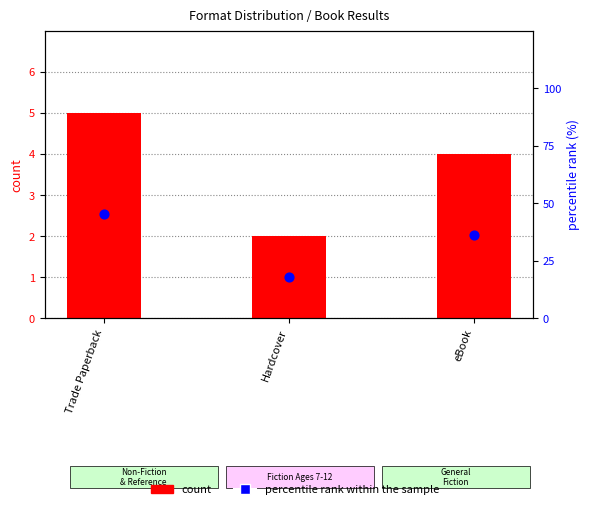

Which series contains the highest Y value?

percentile rank within sample